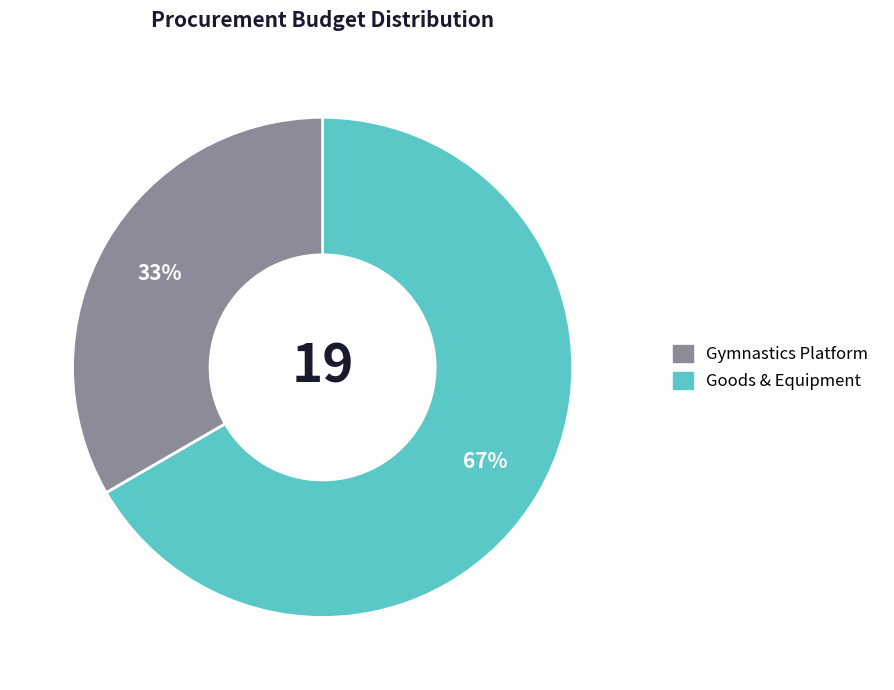

To the nearest percent, what is the average slice percentage?

50%